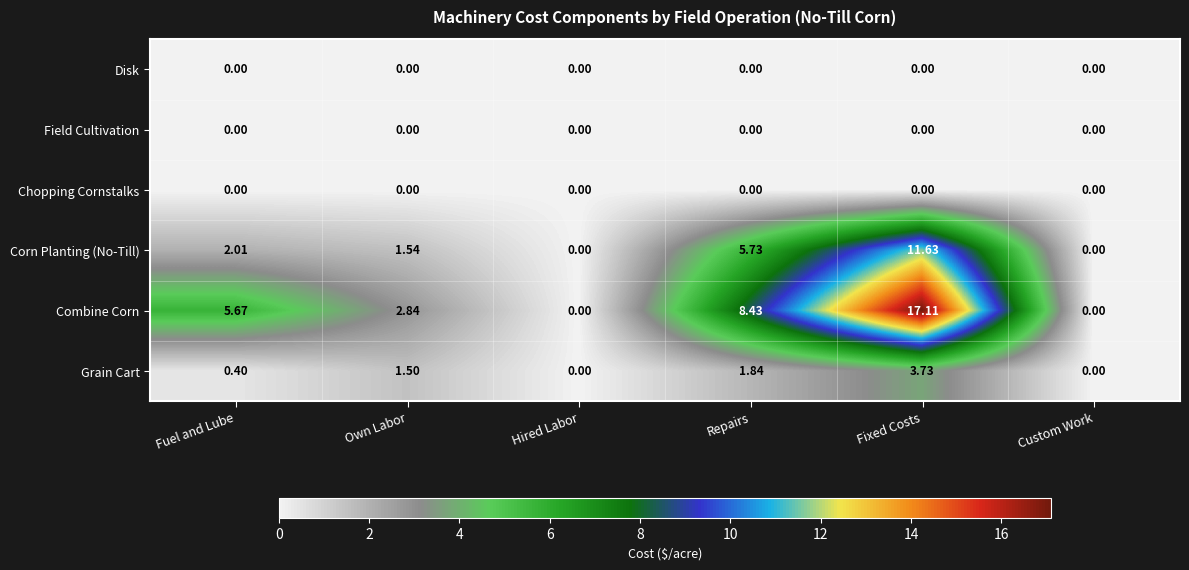

Between Repairs and Custom Work, which series saw the biggest shift?

Combine Corn